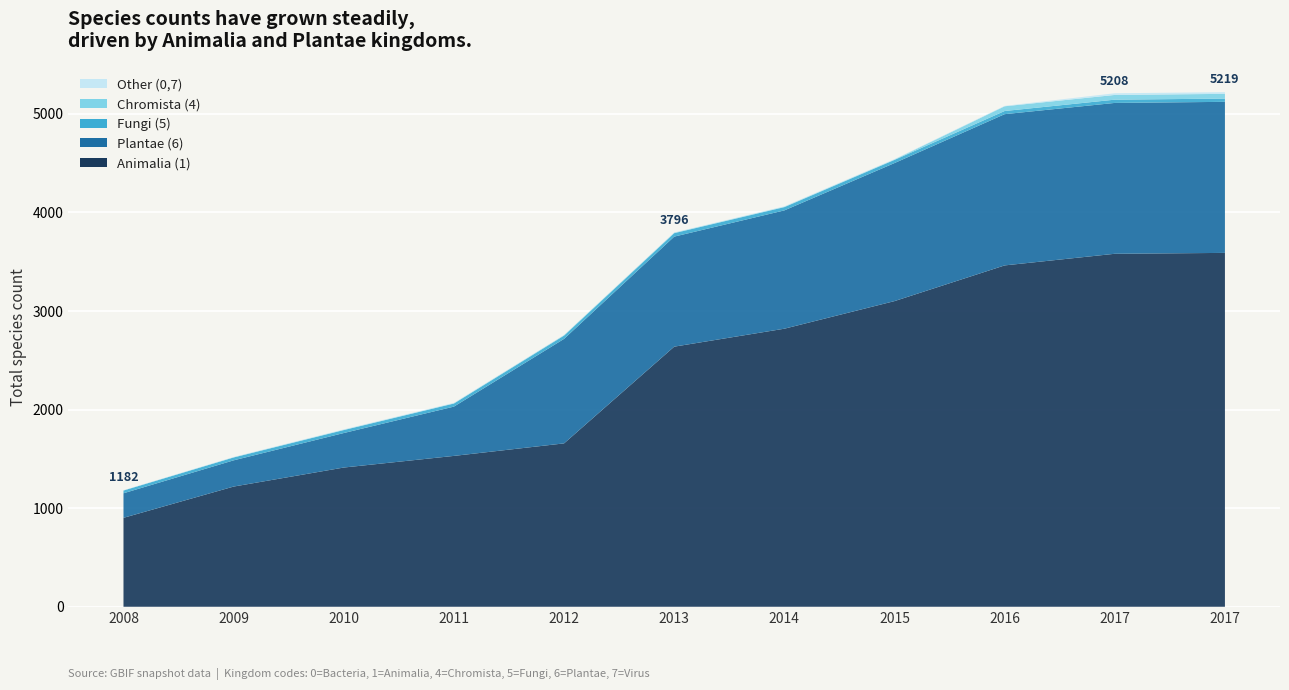

Reading right to left, list all the values displayed in this chart.

Animalia (1): 3589	3580	3462	3100	2820	2638	1657	1530	1412	1219	902
Plantae (6): 1532	1530	1534	1400	1200	1116	1060	500	350	266	249
Fungi (5): 33	33	32	32	33	35	33	31	30	29	28
Chromista (4): 48	48	48	4	4	4	4	3	3	2	0
Other (0,7): 17	17	4	4	4	3	2	4	4	3	3